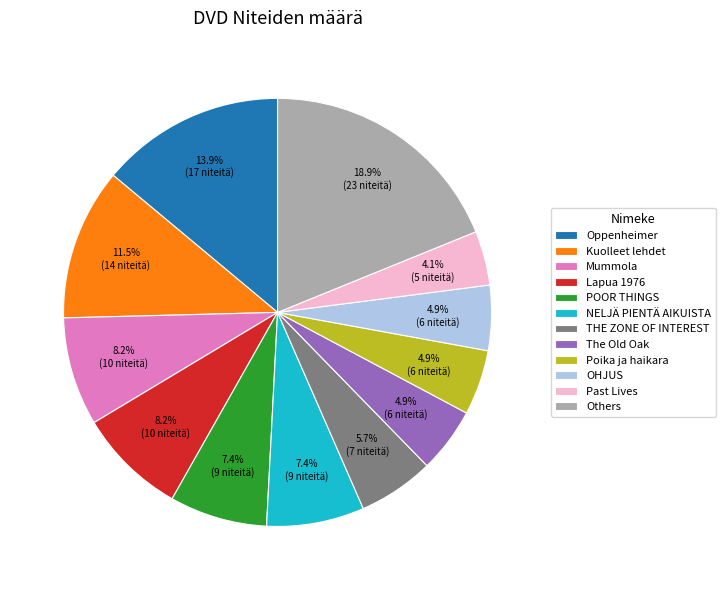

What percentage is NOT represented by Kuolleet lehdet?

88.5%